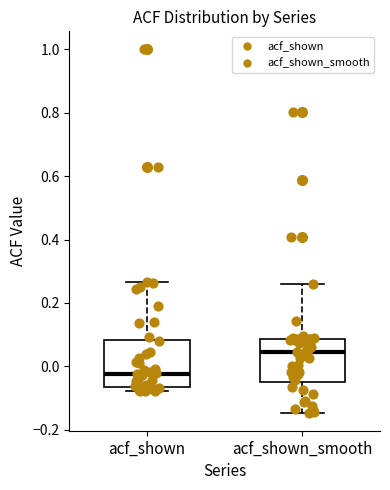

Where does the median line of the box for acf_shown sit on the y-axis? The values are not printed on the chart, so give them approximately, as read against the axis.

-0.02